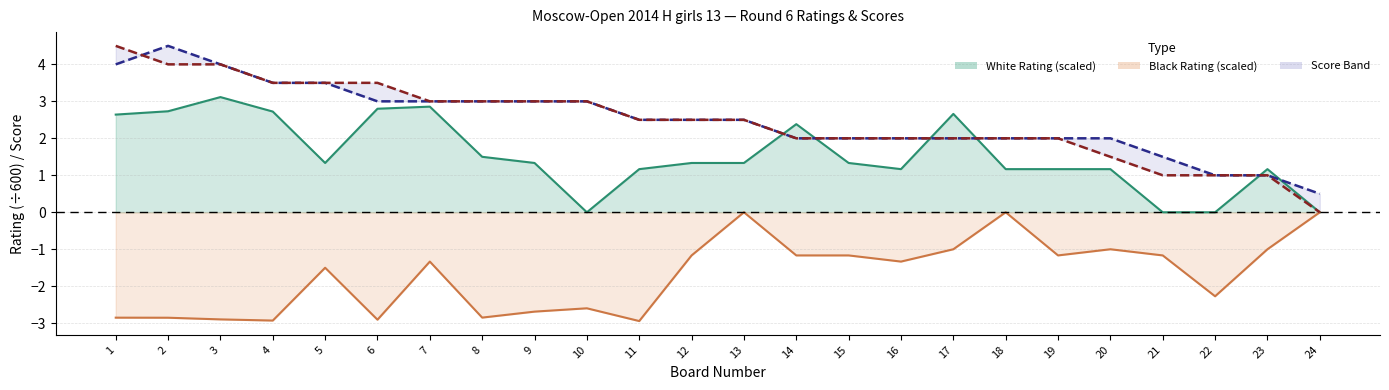

At which category does White Rating line reach its first local valley?

5